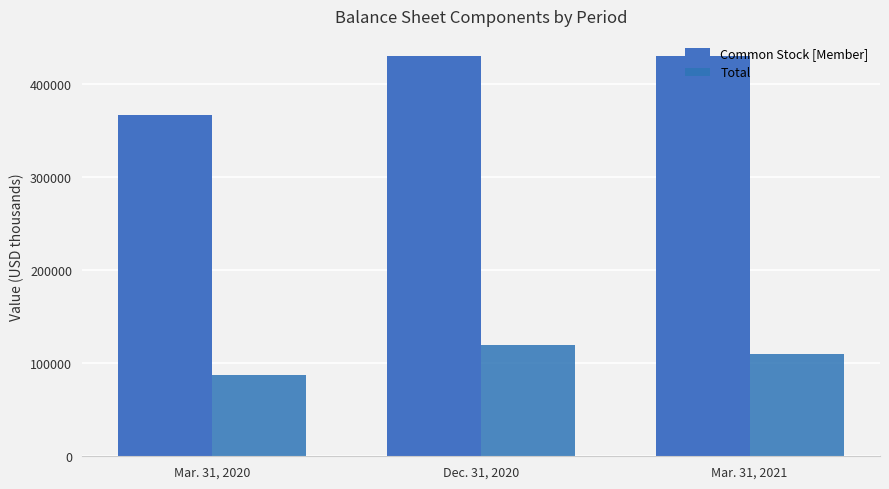

At Mar. 31, 2021, list the series in order from smallest to largest.

Total, Common Stock [Member]